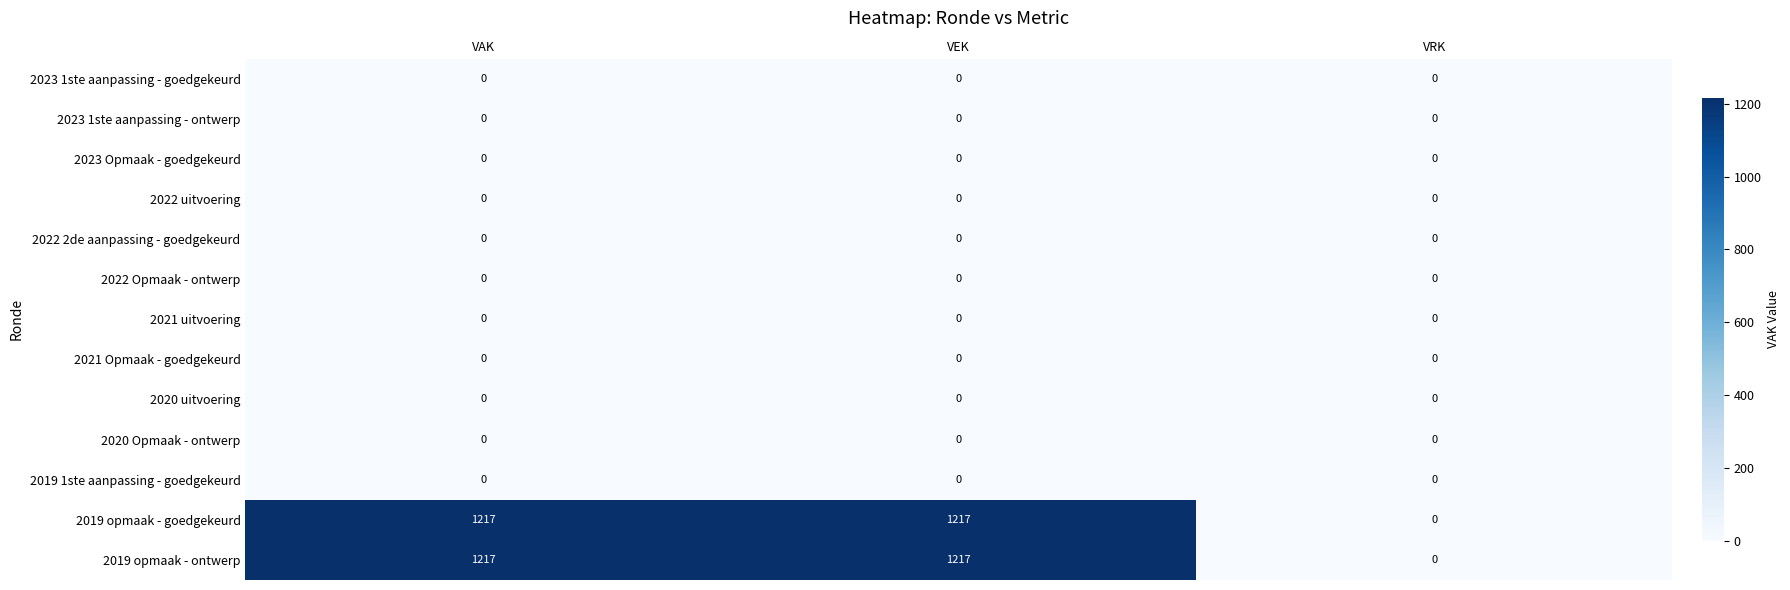

What is the total value across all series at VAK?

2434